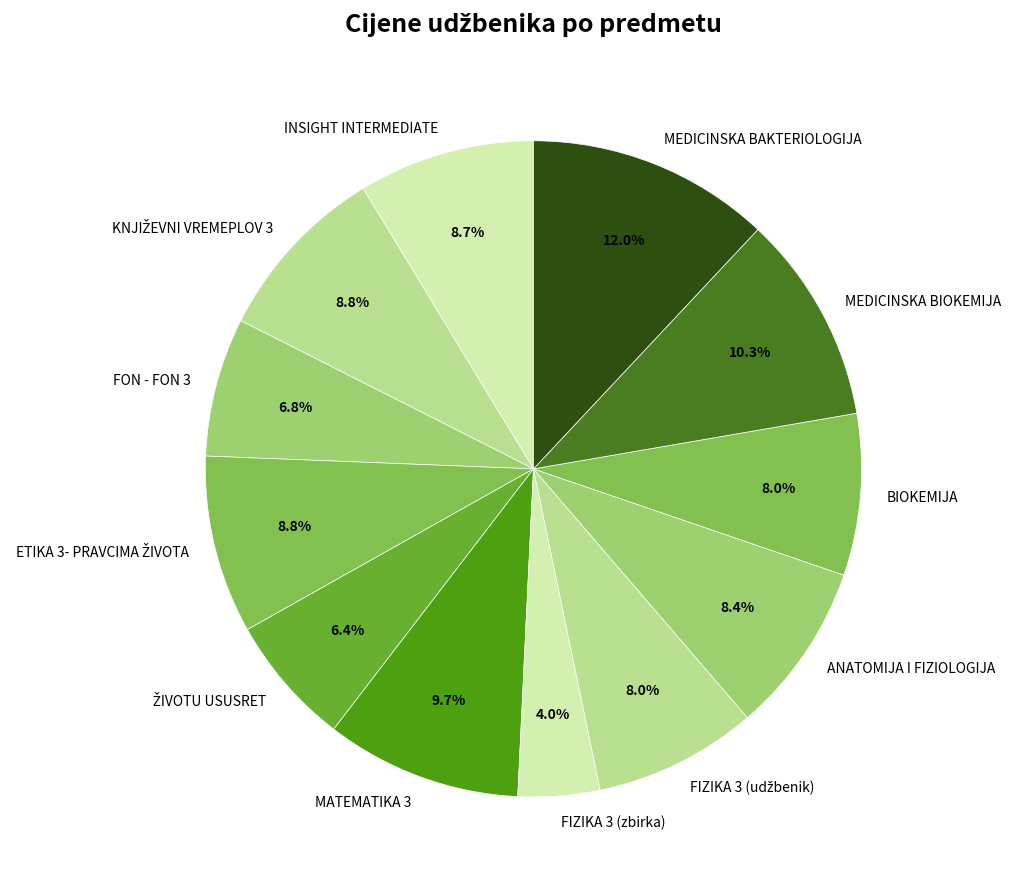

What is the largest slice in the pie chart?

MEDICINSKA BAKTERIOLOGIJA